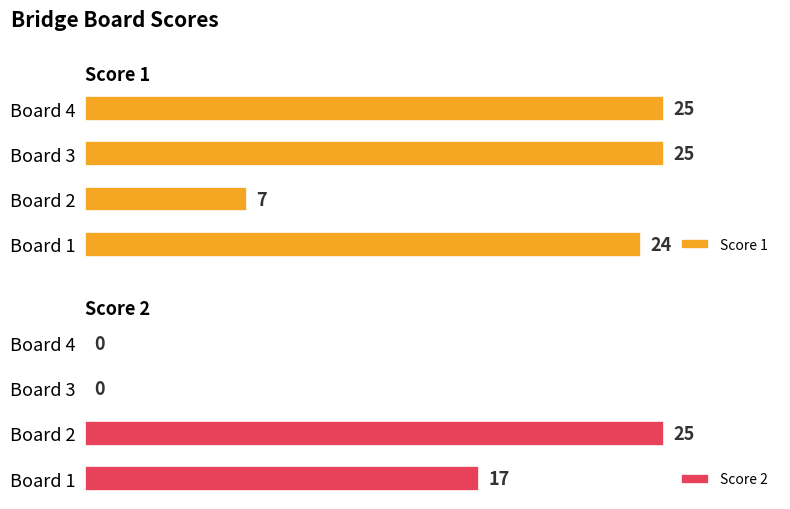

Rank the series by their maximum value, from lowest to highest.

Score 1, Score 2